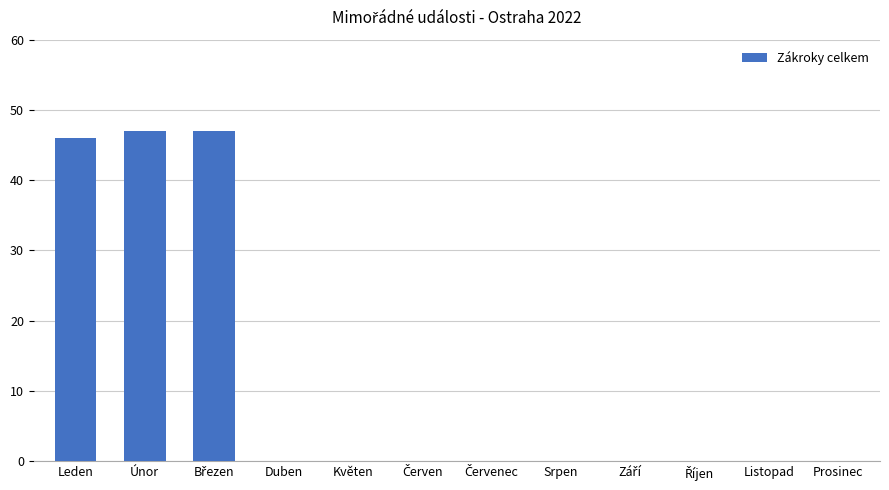

The value at Duben is -23. True or false?

False